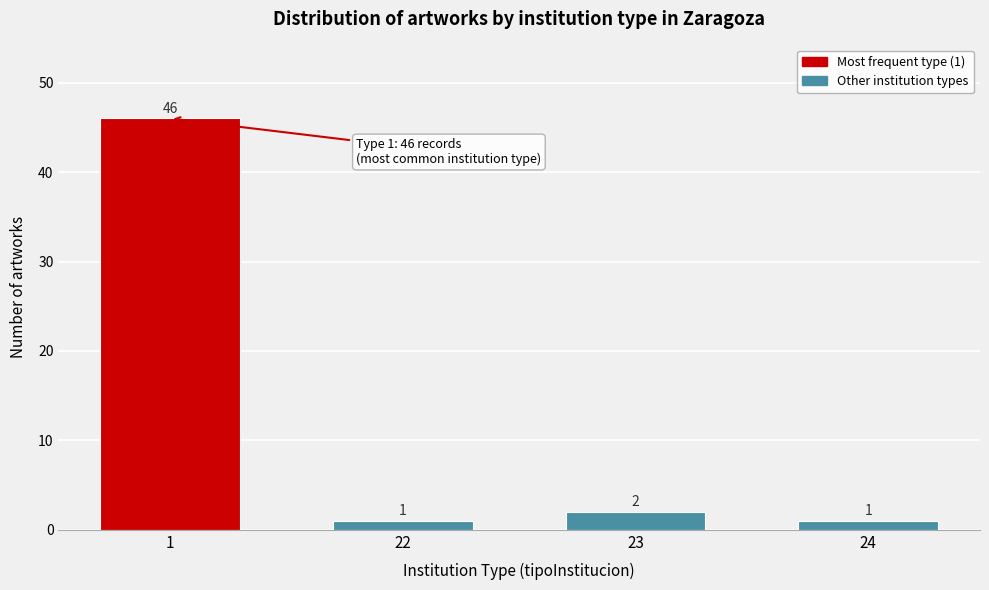

Reading left to right, list all the values displayed in this chart.

46	1	2	1